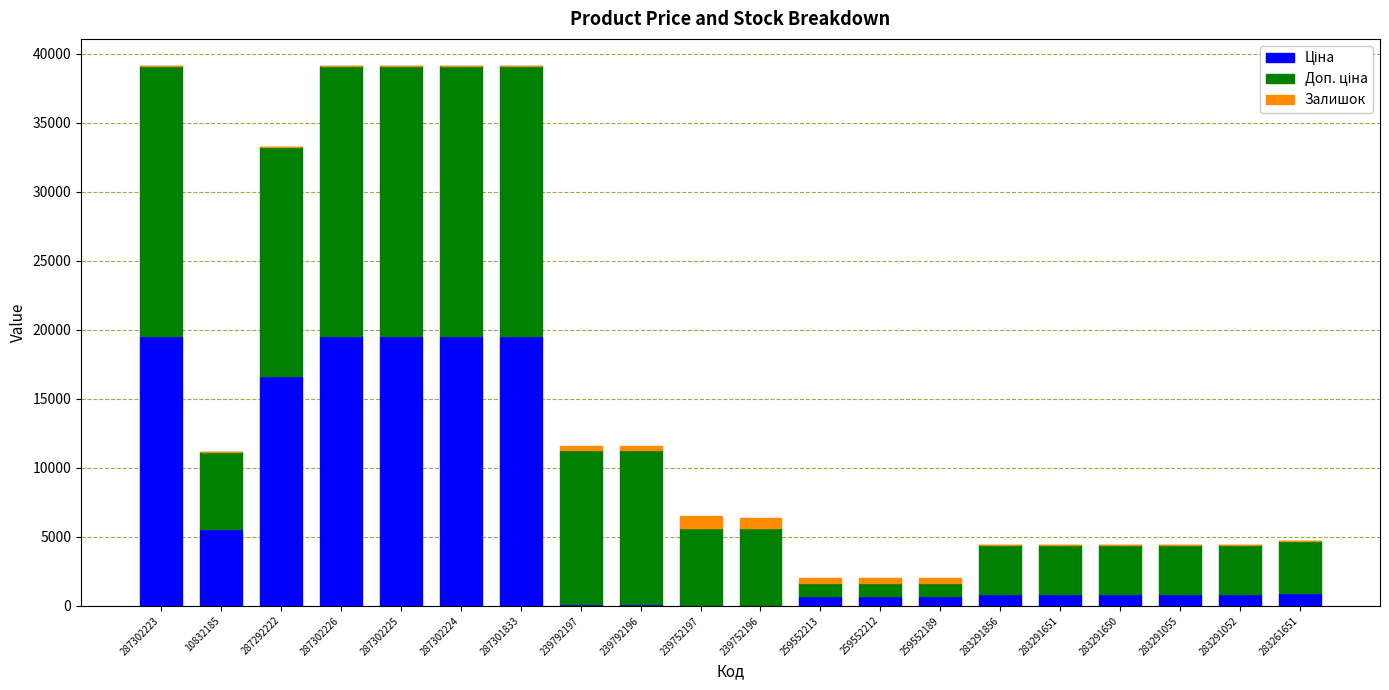

Between 287292222 and 259552212, which series saw the biggest shift?

Ціна